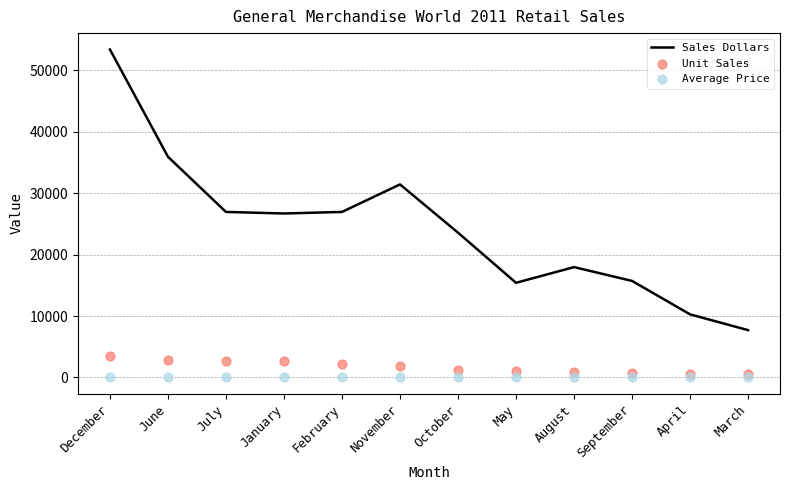

Which series has the largest Y range (max minus min)?

Sales Dollars